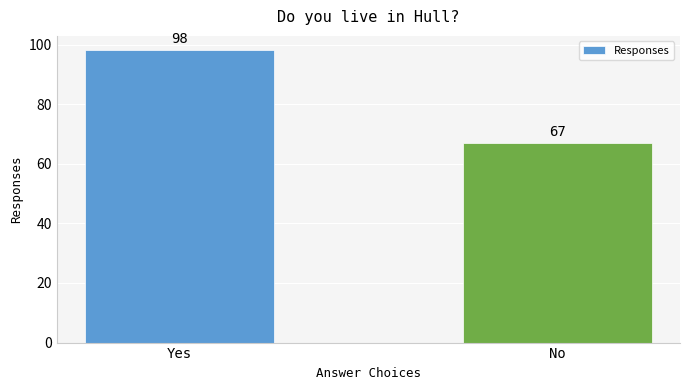

True or false: the data shows 16 at No.

False